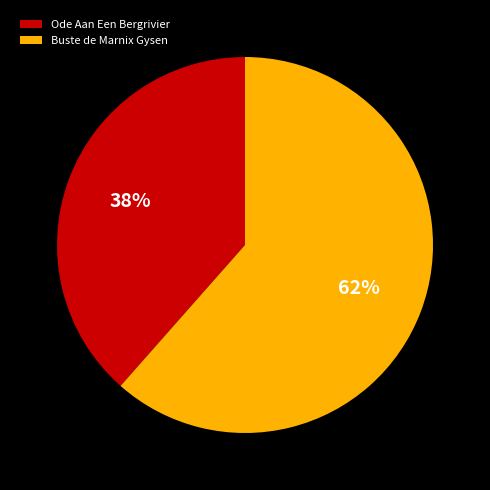

True or false: Buste de Marnix Gysen accounts for 69% of the total.

False